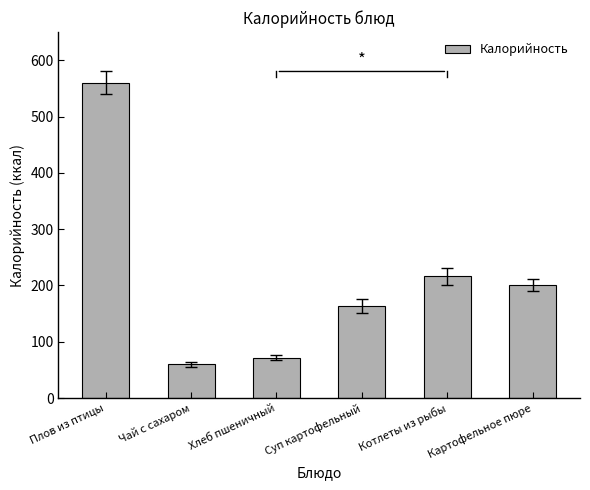

What is the difference between the maximum and minimum values?

500.4